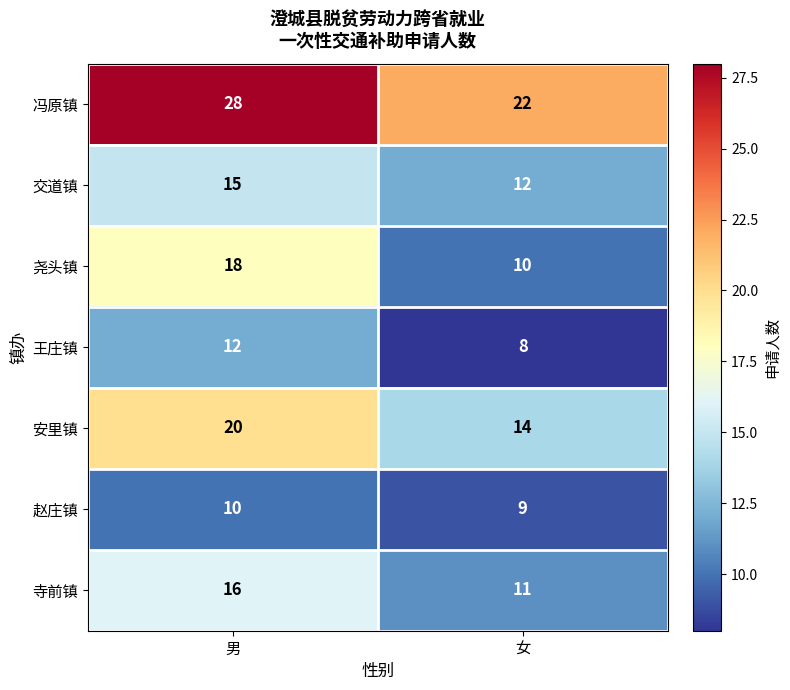

What is the sum of the 安里镇 values at 男 and 女?

34